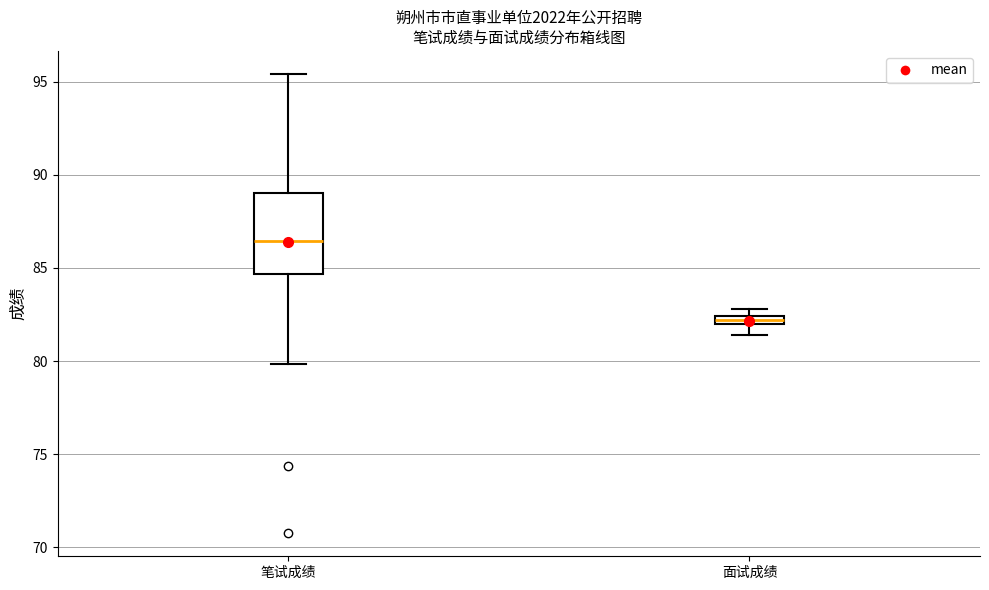

Which box's median line is the lowest?

面试成绩